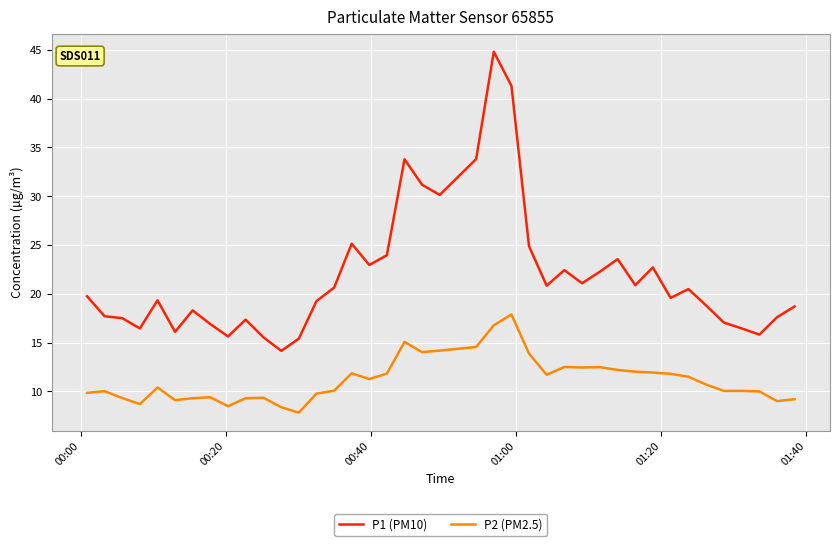

List the series in order of their peak value, highest first.

P1 (PM10), P2 (PM2.5)